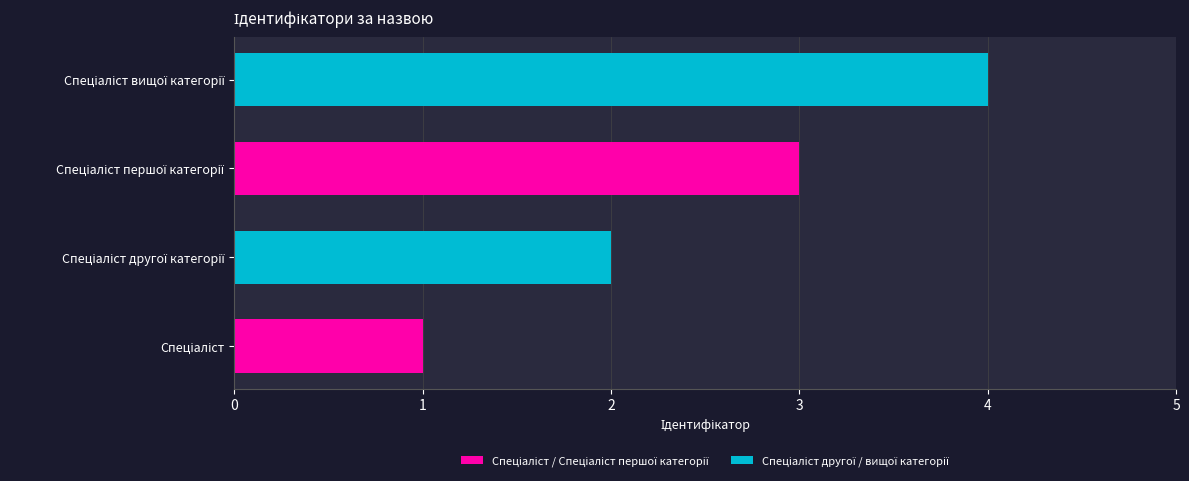

Count the number of data series in this chart.

1